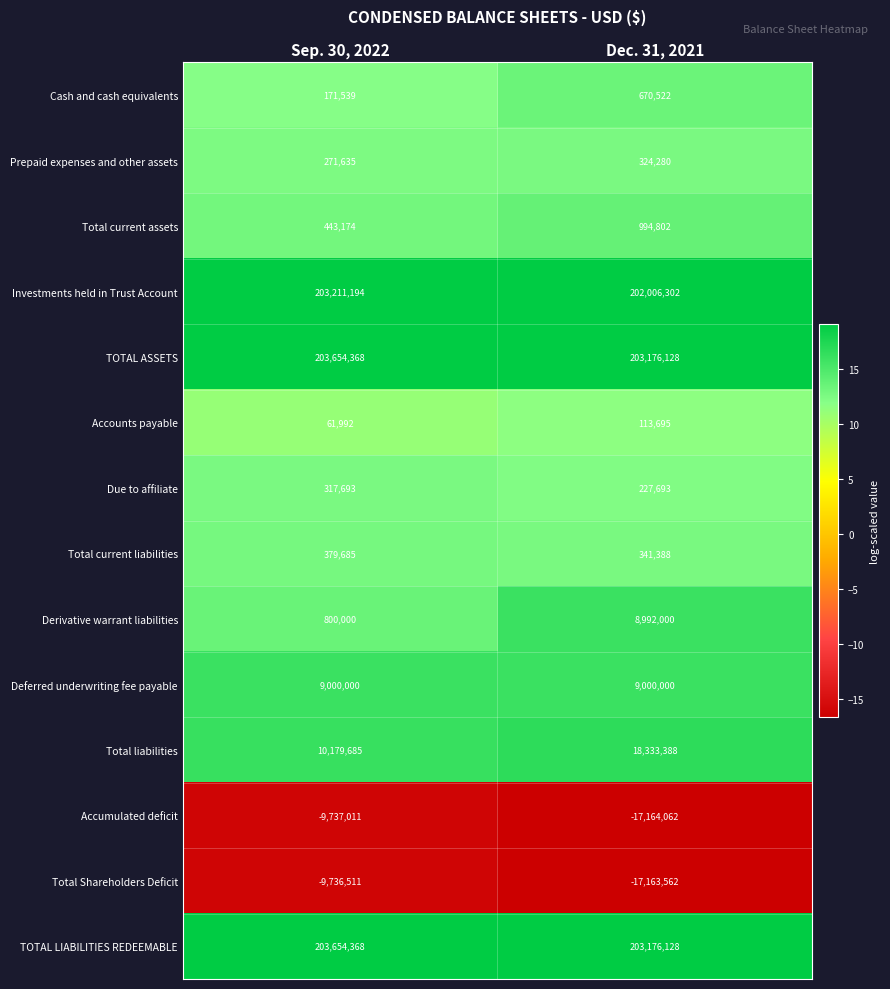

What is the total value across all series at Dec. 31, 2021?

613028702